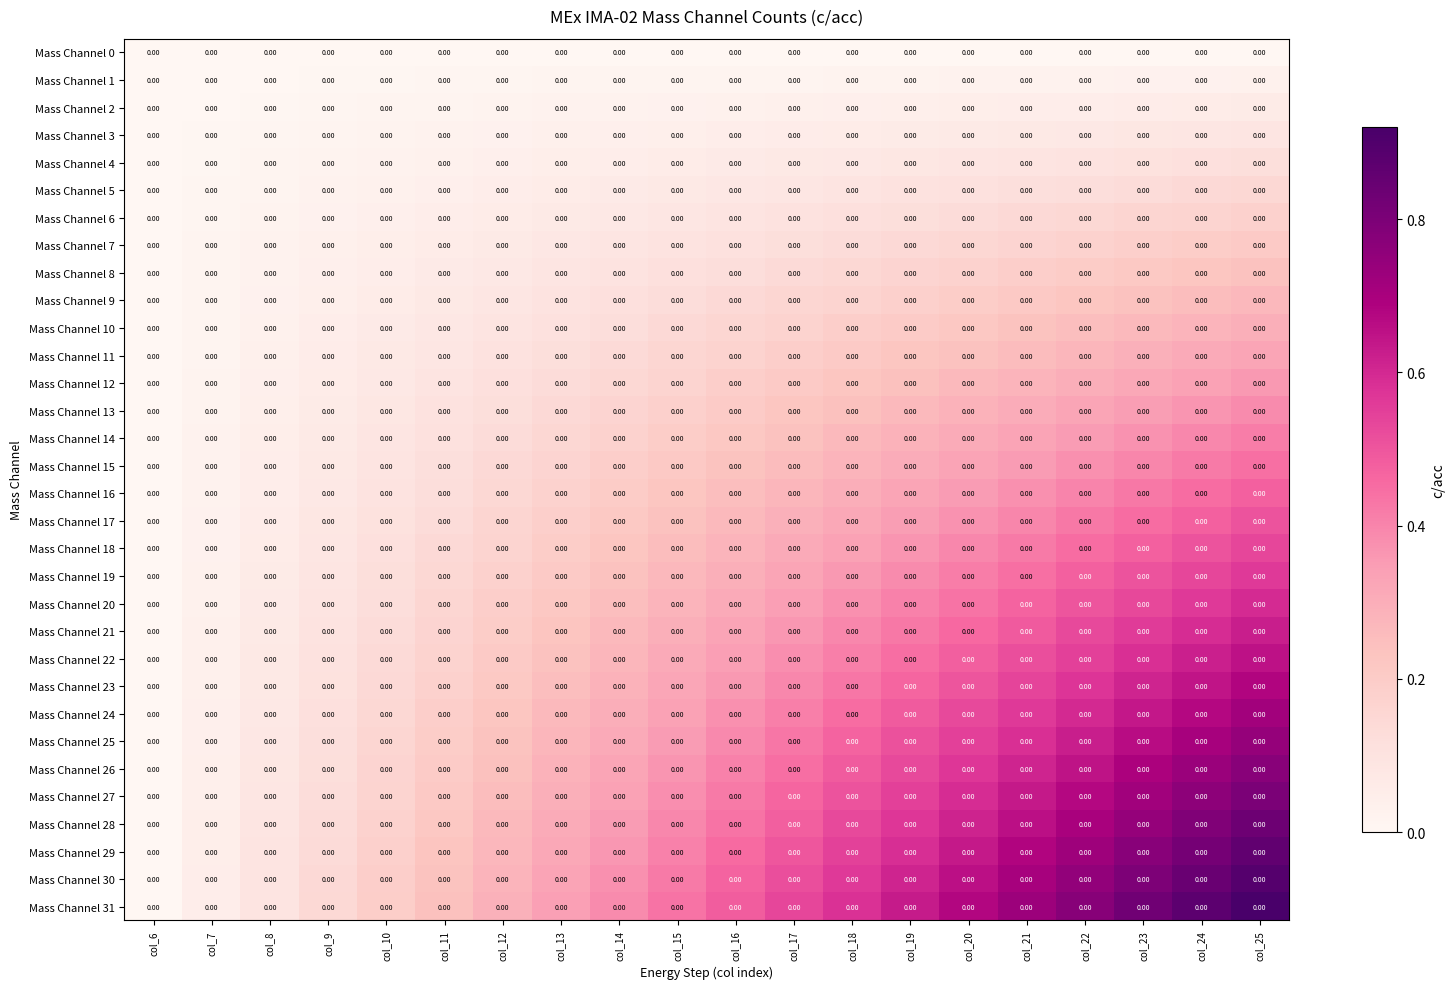

How many categories are shown in the chart?

20